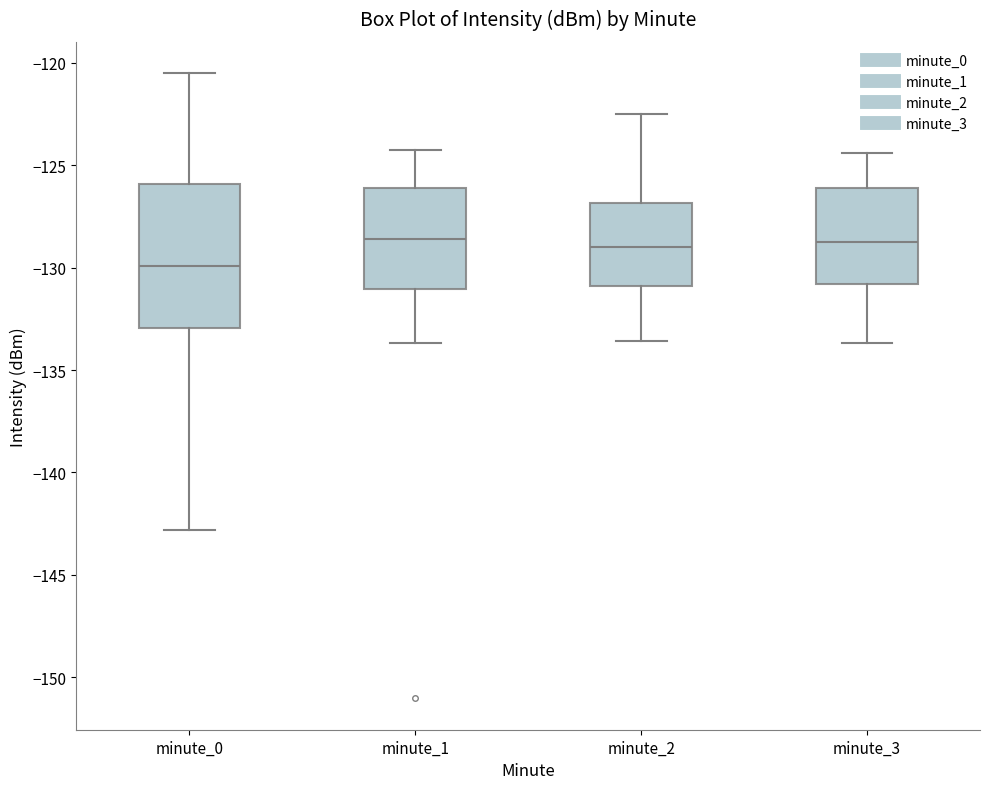

Reading left to right, read every box against the y-axis: the position of its median line, the range the box covers, and the ends of its whiskers. The values are not printed on the chart, so give them approximately, as read against the axis.

minute_0: median -130.0, box -133.0 to -126.0, whiskers -143.0 to -120.5
minute_1: median -128.5, box -131.0 to -126.0, whiskers -133.5 to -124.0
minute_2: median -129.0, box -131.0 to -127.0, whiskers -133.5 to -122.5
minute_3: median -128.5, box -131.0 to -126.0, whiskers -133.5 to -124.5